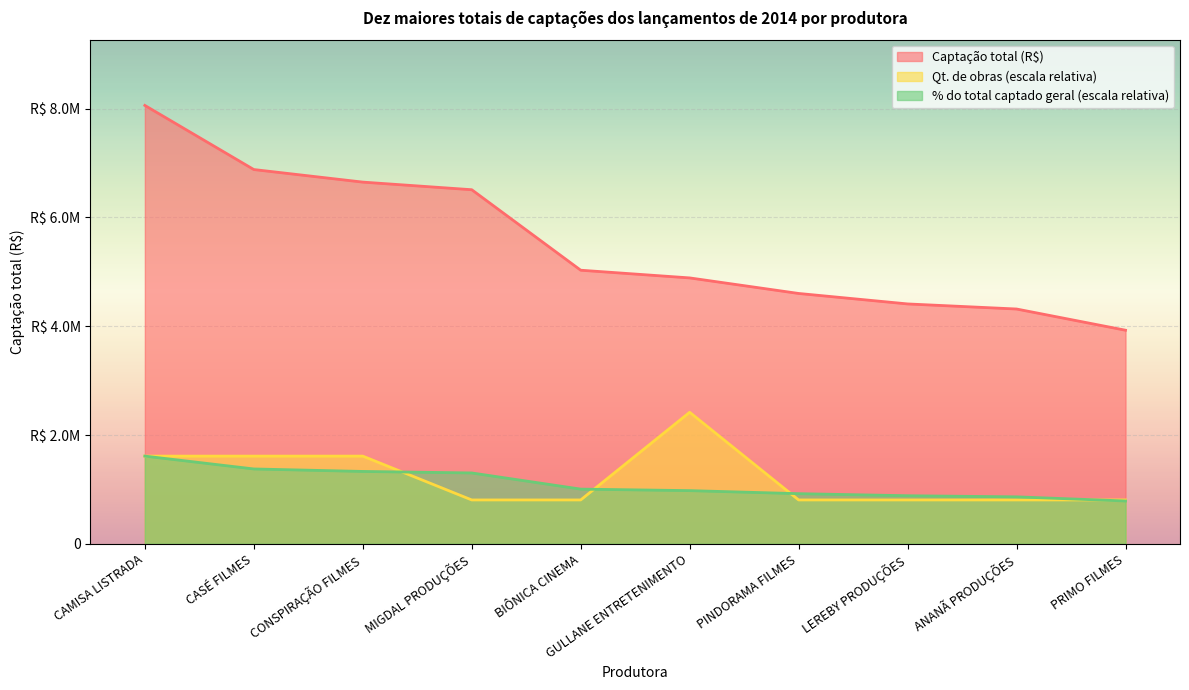

What is the approximate value of % do total captado at PRIMO FILMES?

786954.1